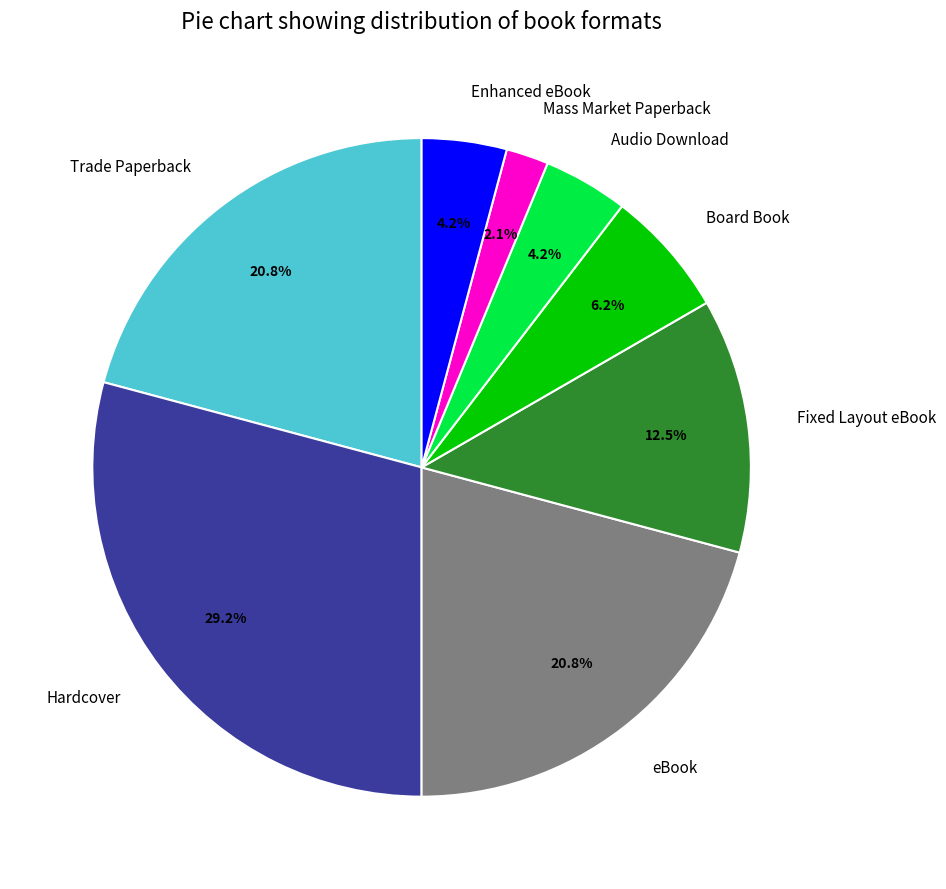

Which category has the smallest portion of the pie?

Mass Market Paperback